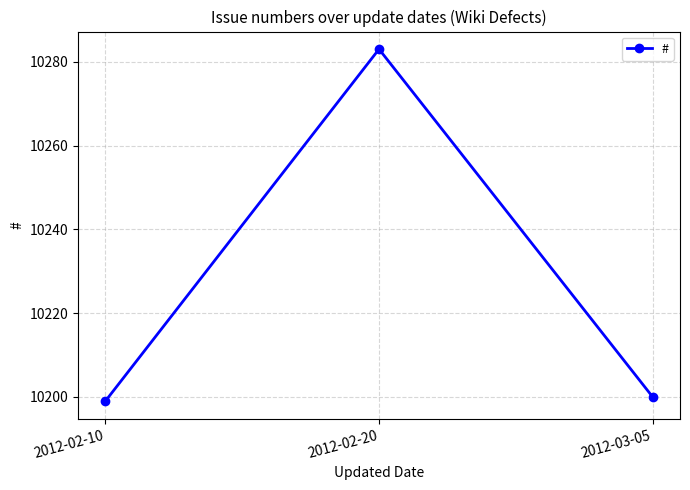

Reading left to right, what are all the values shown in this chart?

10199	10283	10200